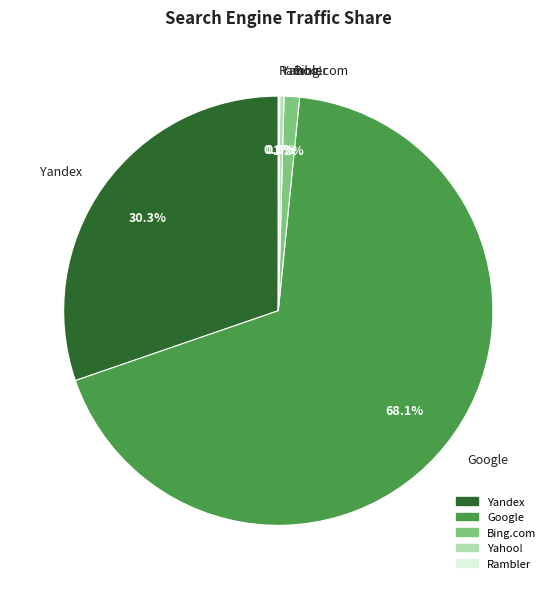

What percentage is NOT represented by Bing.com?

98.8%